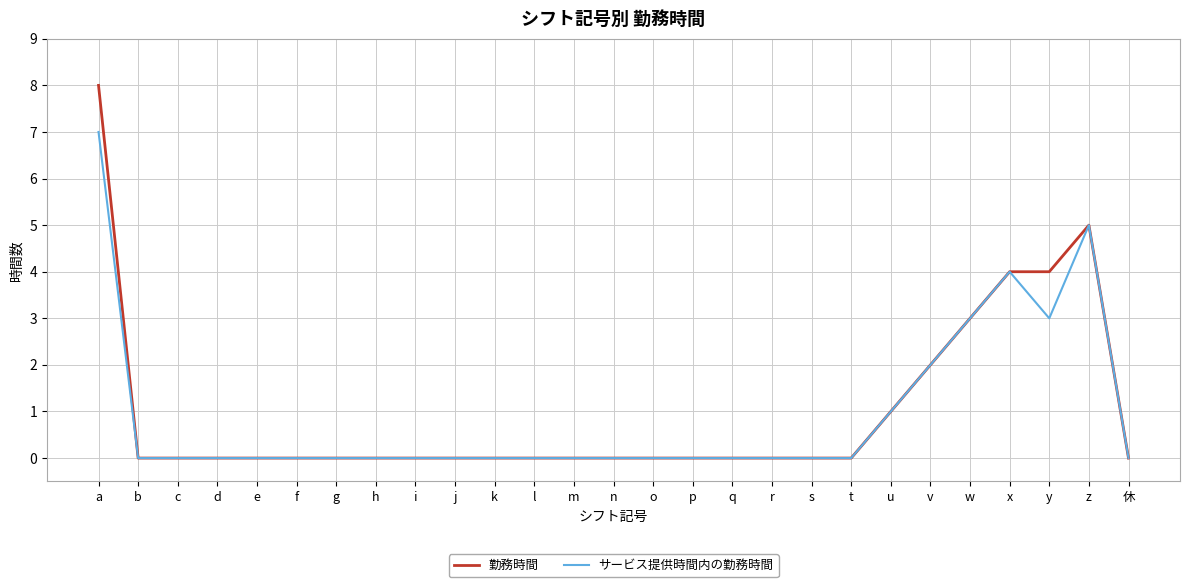

Which series has the largest range (max minus min)?

勤務時間